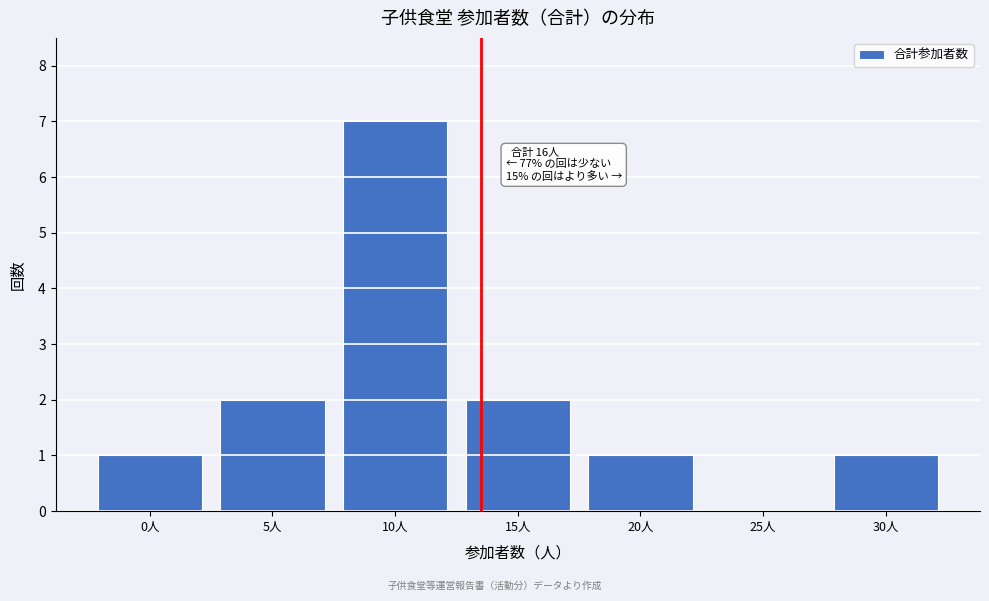

Reading left to right, transcribe all the data shown in this chart.

0人=1	5人=2	10人=7	15人=2	20人=1	25人=0	30人=1